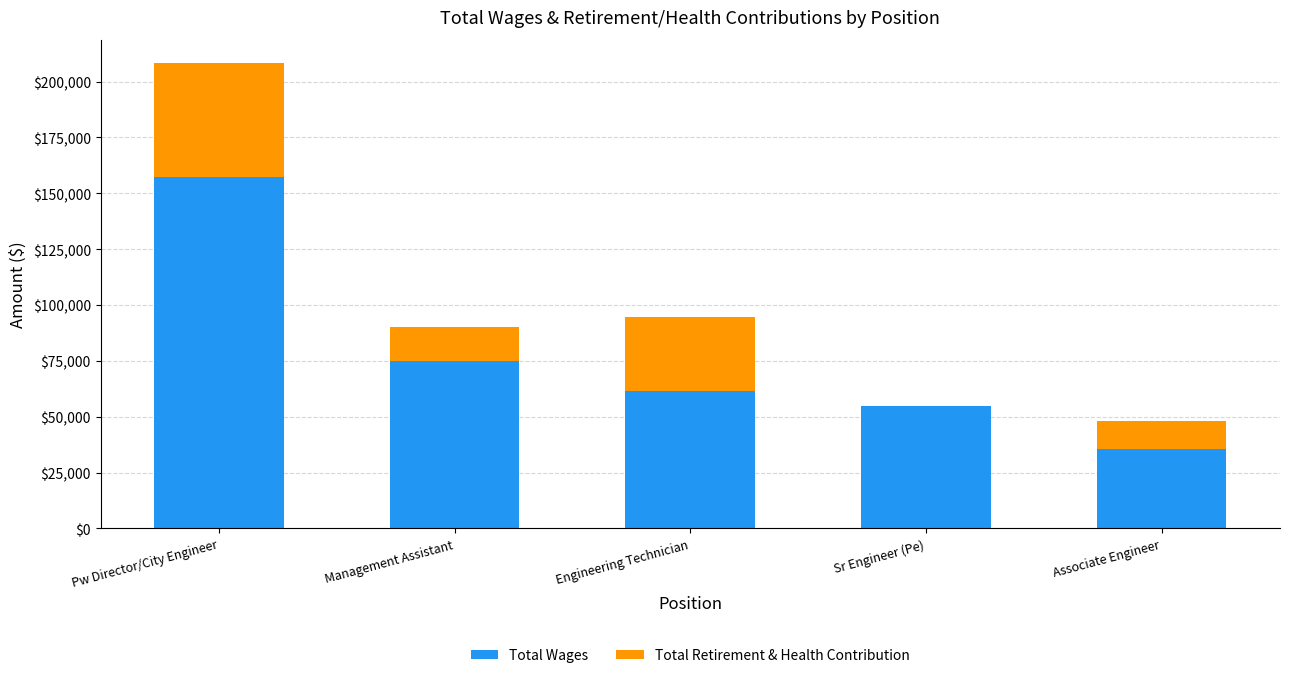

What is the sum of all Total Wages values?

383992